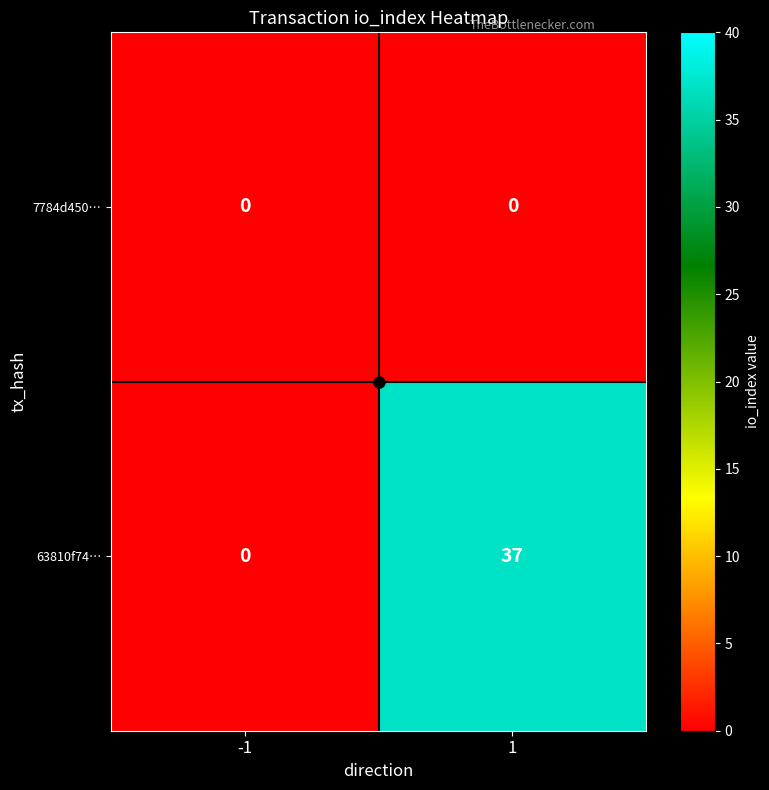

What is the difference between the 63810f74… values at 1 and -1?

37